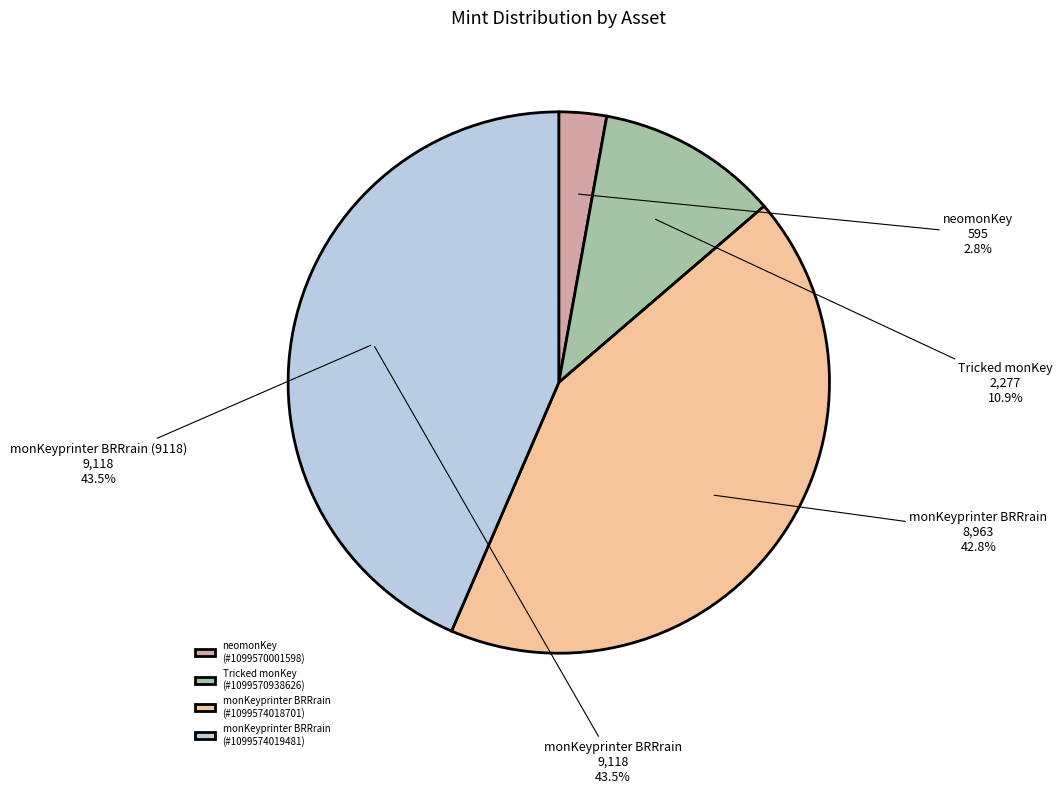

Does any single category account for the majority?

No